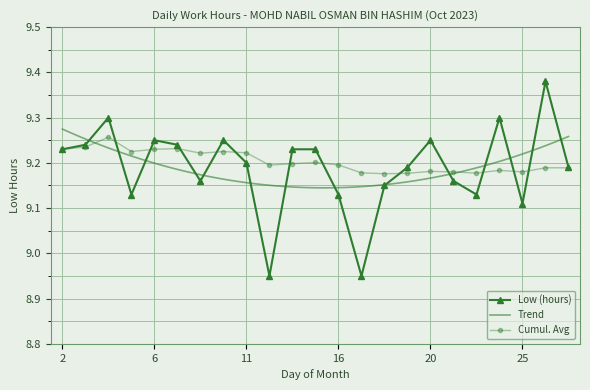

How many data points are above 9?

21